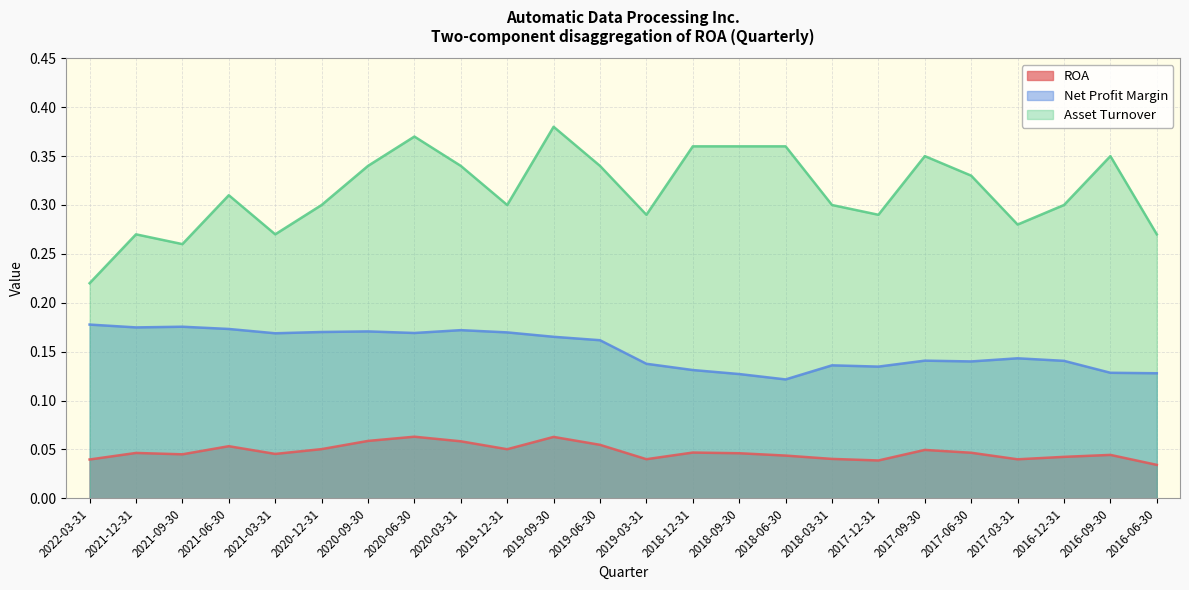

True or false: Asset Turnover and Net Profit Margin cross at least once.

False